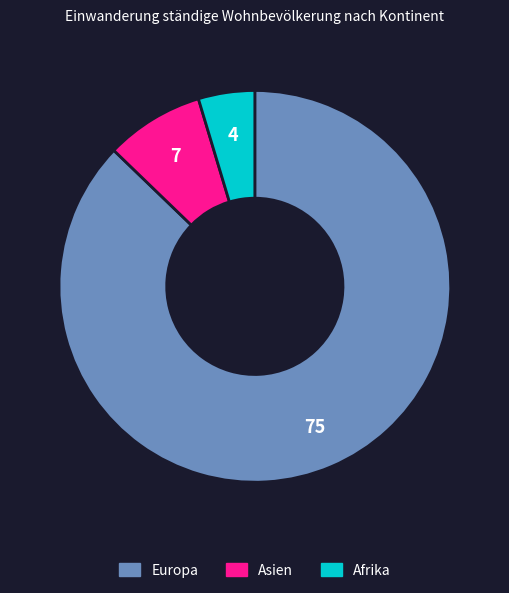

Do Europa and Afrika together represent more than half of the pie?

Yes